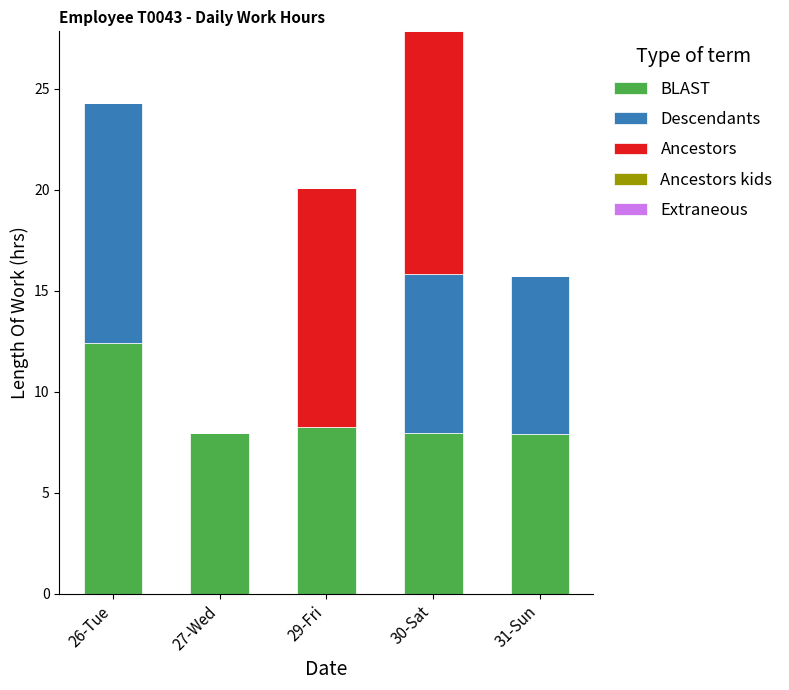

Read the BLAST value at 30-Sat.

8.0